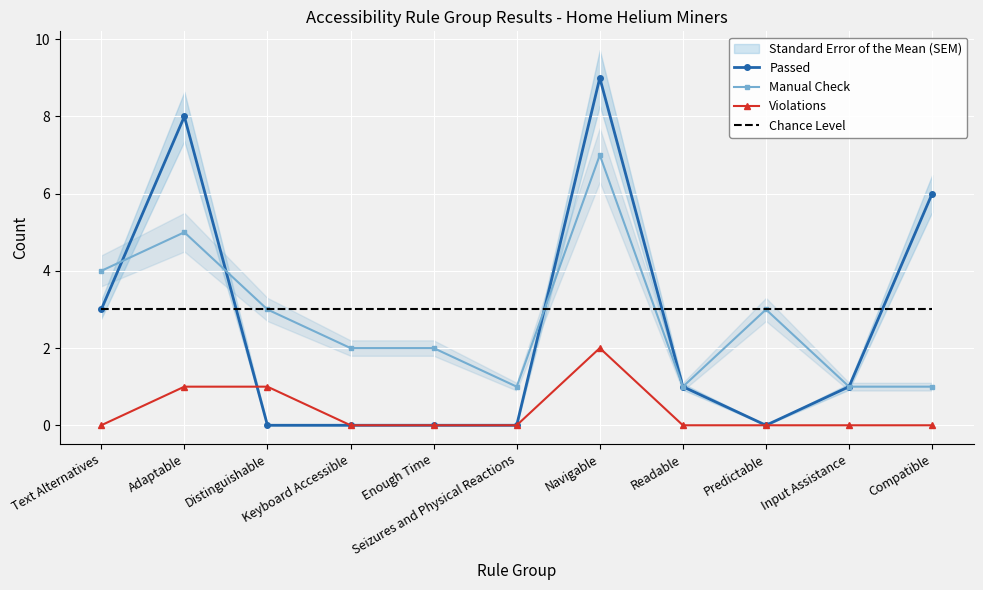

At which category does Manual Check reach its first local peak?

Adaptable